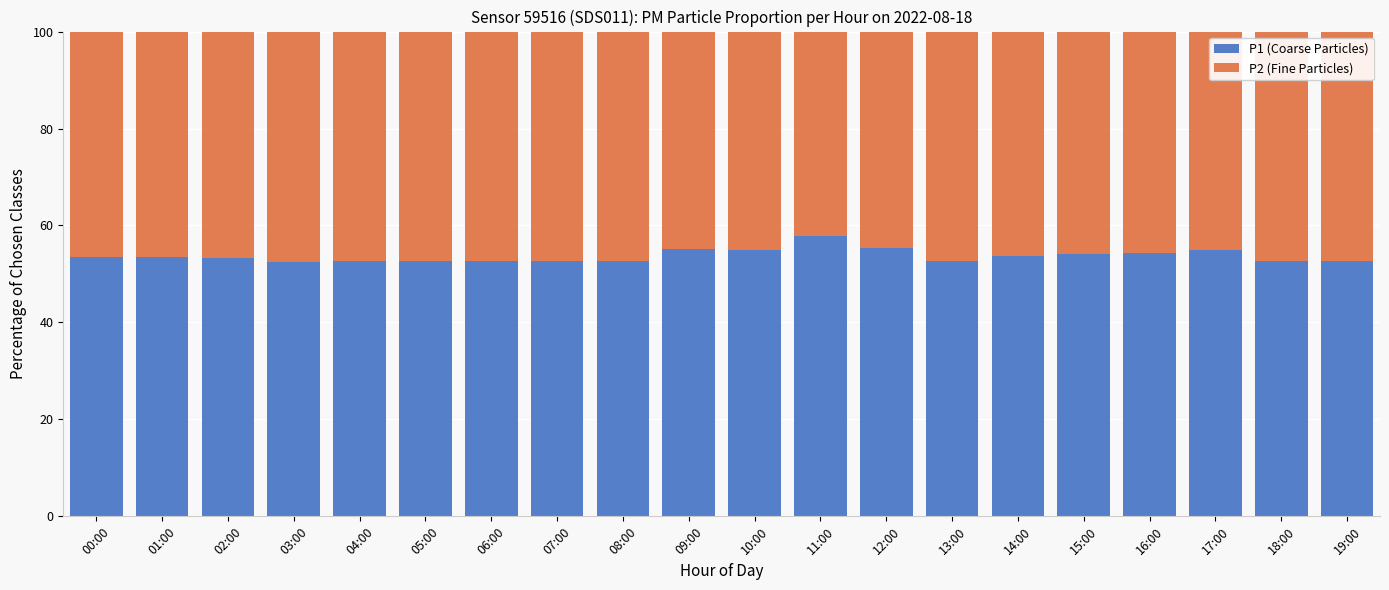

The value of P1 (Coarse Particles) at 13:00 is 52.7. True or false?

True